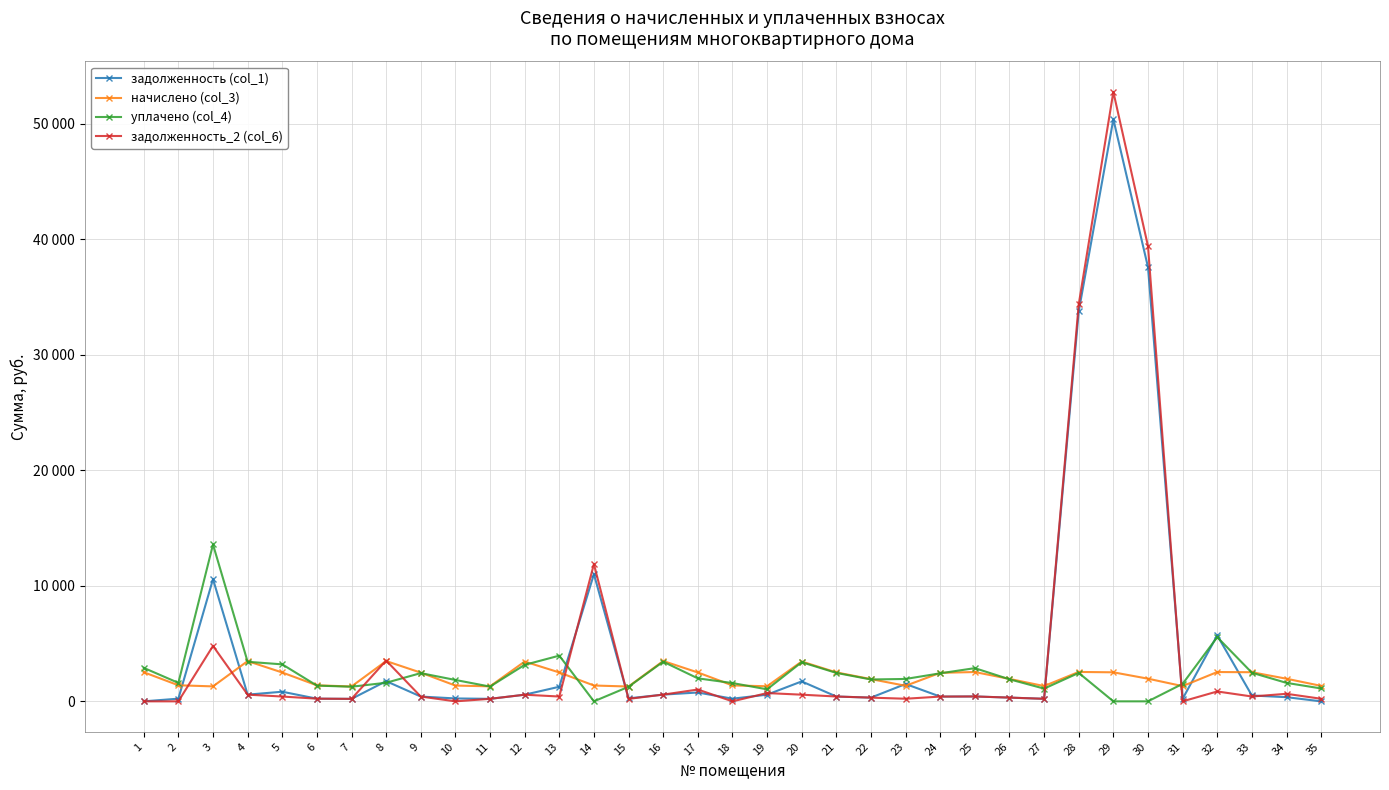

How many times do задолженность_2 (col_6) and уплачено (col_4) cross each other?

6